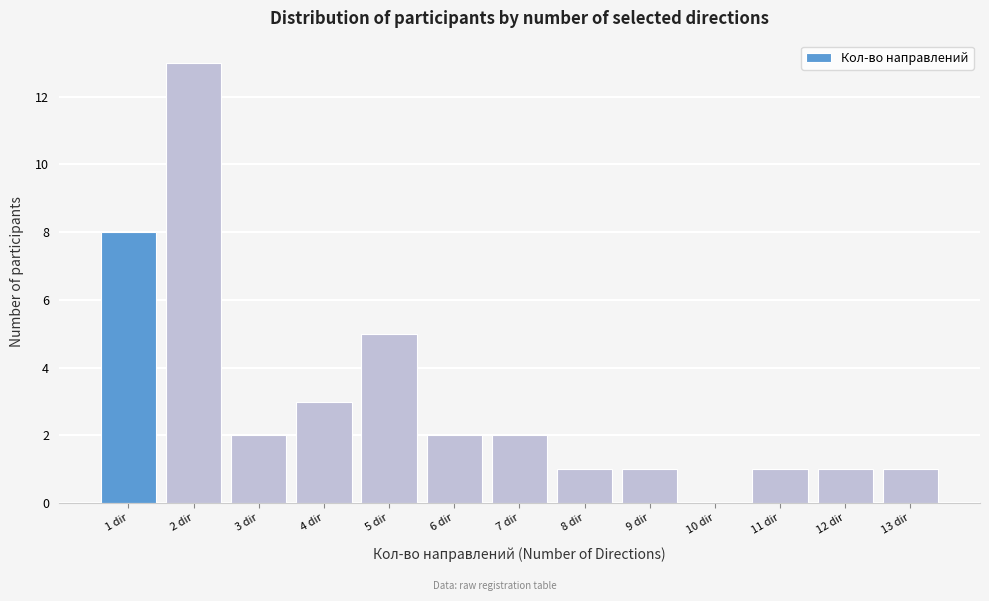

Reading left to right, transcribe all the data shown in this chart.

1 dir=8	2 dir=13	3 dir=2	4 dir=3	5 dir=5	6 dir=2	7 dir=2	8 dir=1	9 dir=1	10 dir=0	11 dir=1	12 dir=1	13 dir=1